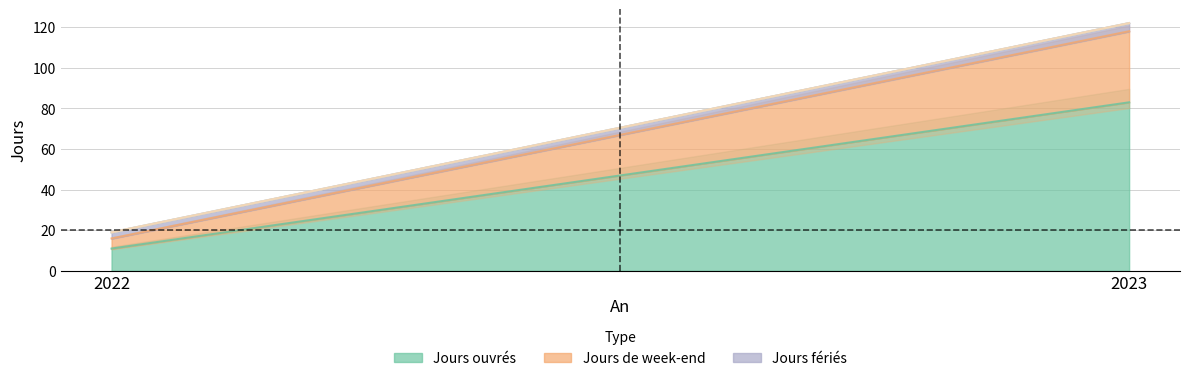

Which series changed the most between 2022 and 2023?

Jours ouvrés